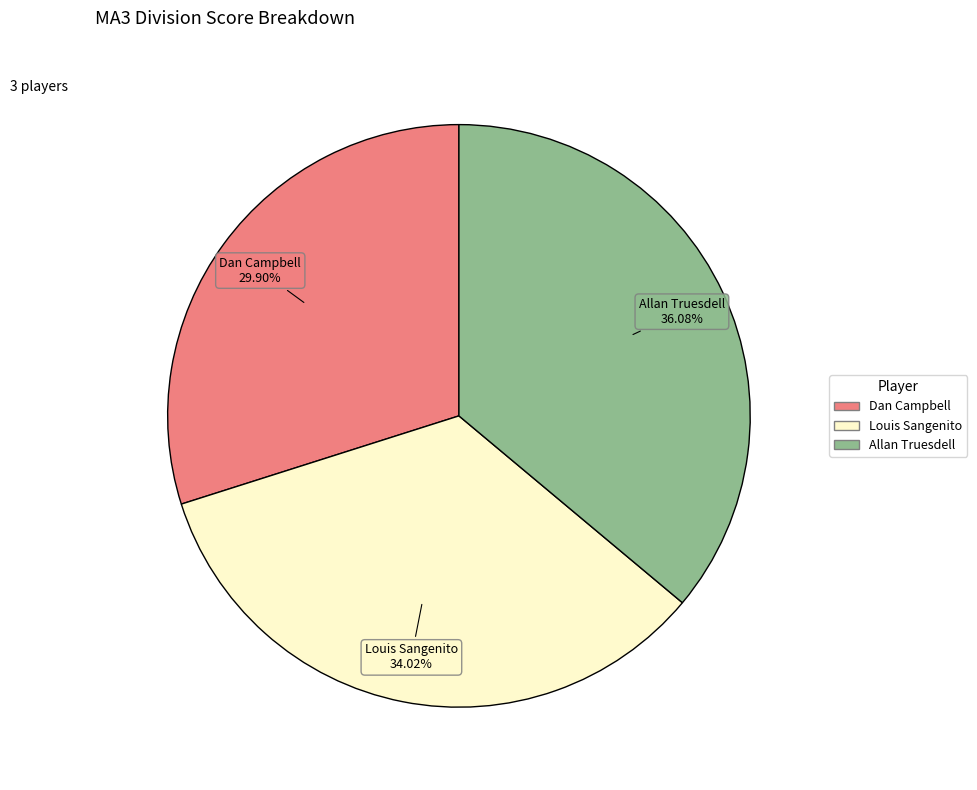

What percentage is the Dan Campbell slice, to the nearest percent?

30%